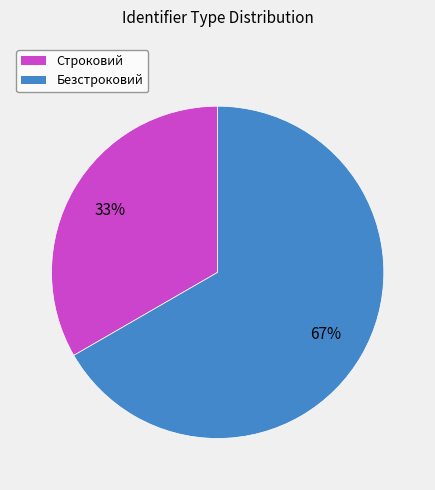

Count the number of slices in the pie.

2